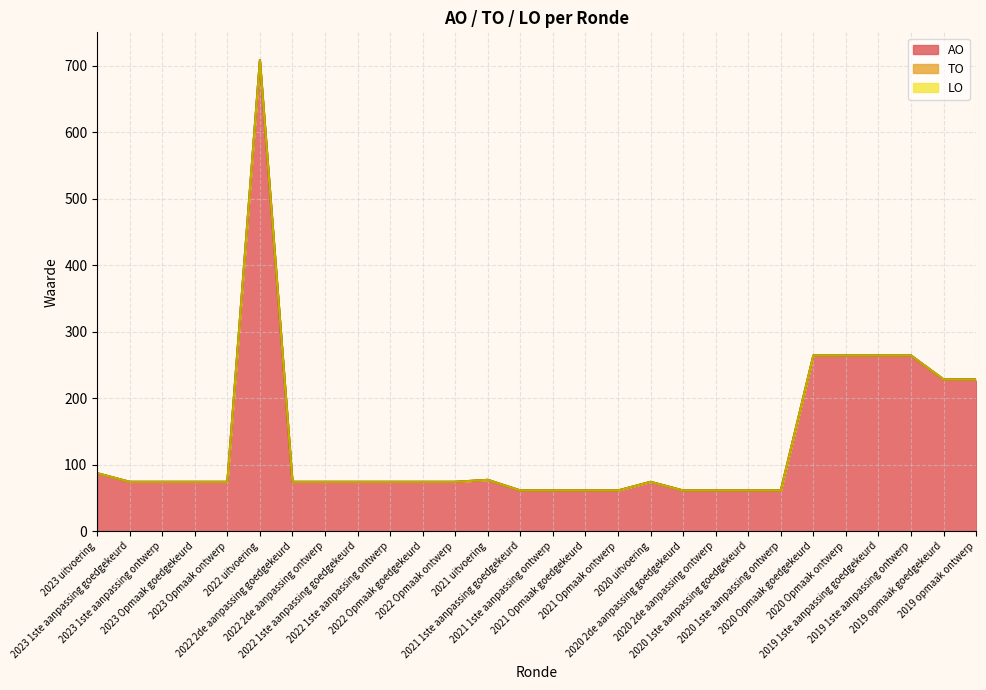

Which category has the lowest value in the AO series?

2021 1ste aanpassing goedgekeurd